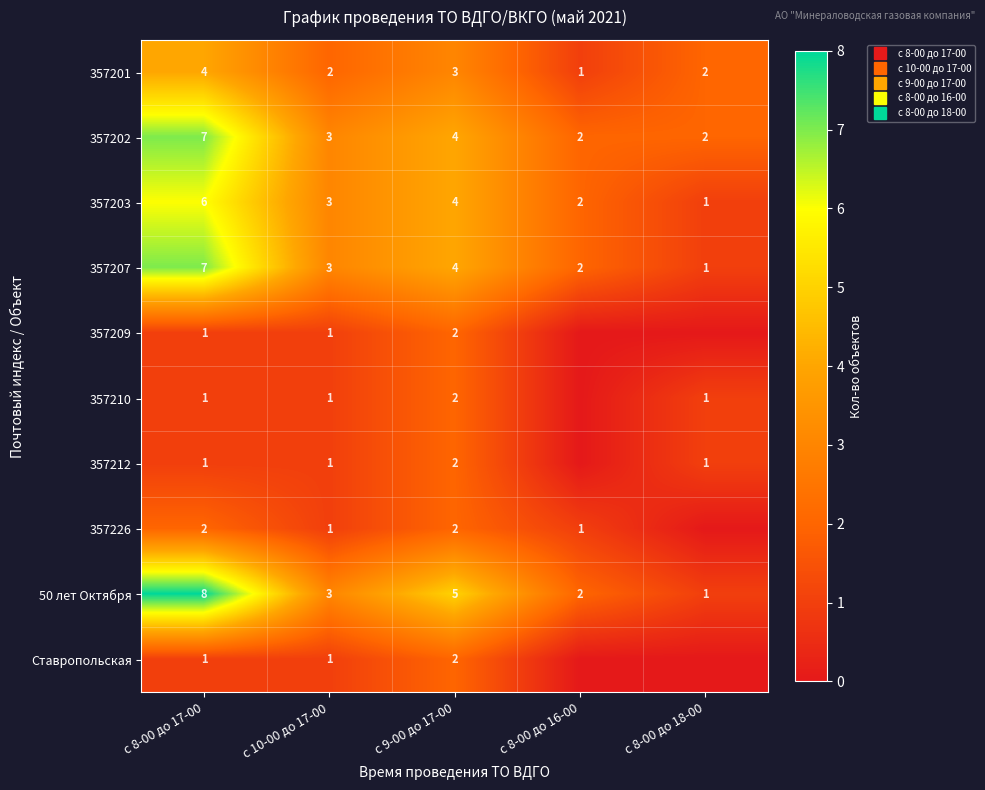

At which category is the sum across all series the highest?

с 8-00 до 17-00